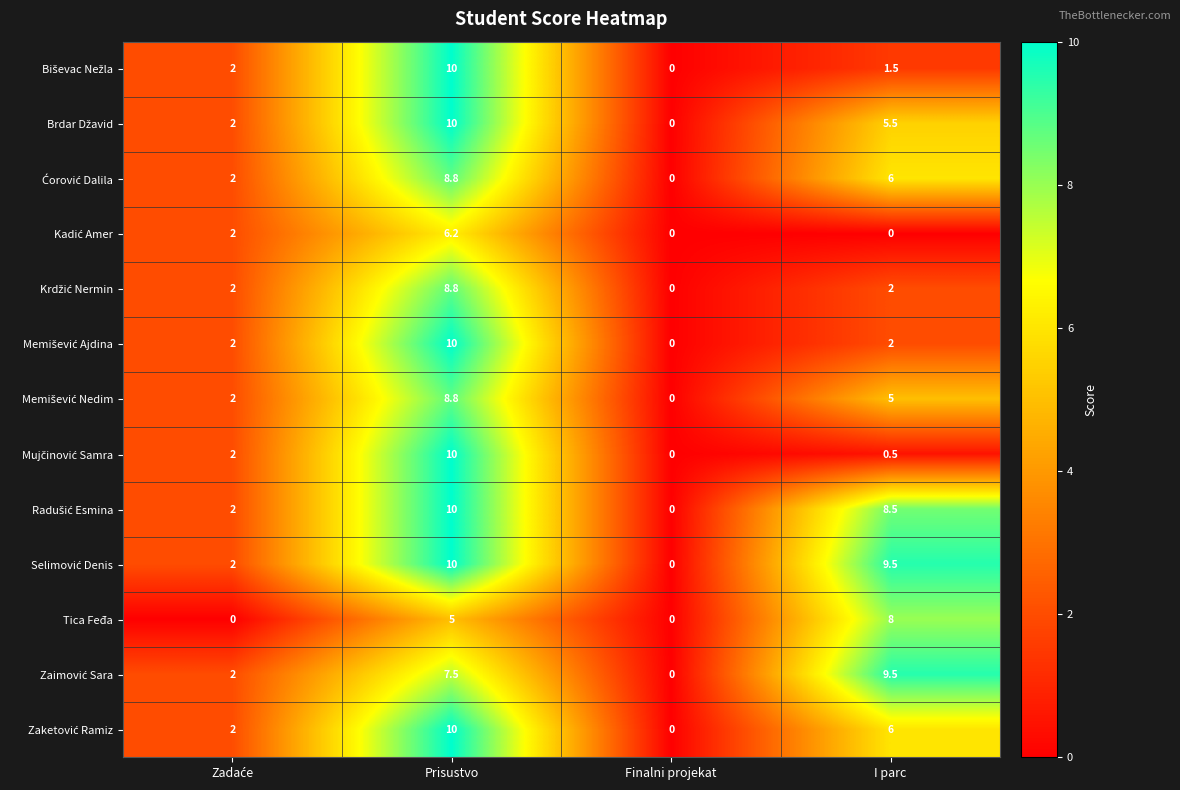

At which category is the sum across all series the highest?

Prisustvo